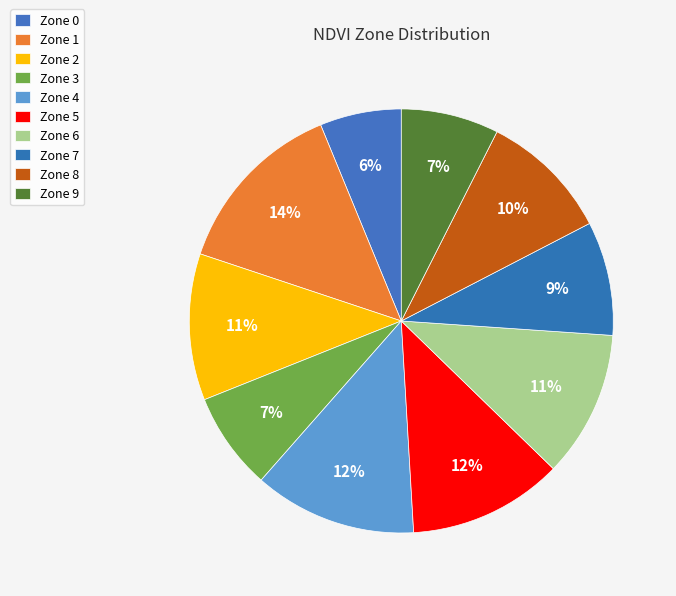

Combined, what portion of the pie is Zone 5 and Zone 2?

23.0%